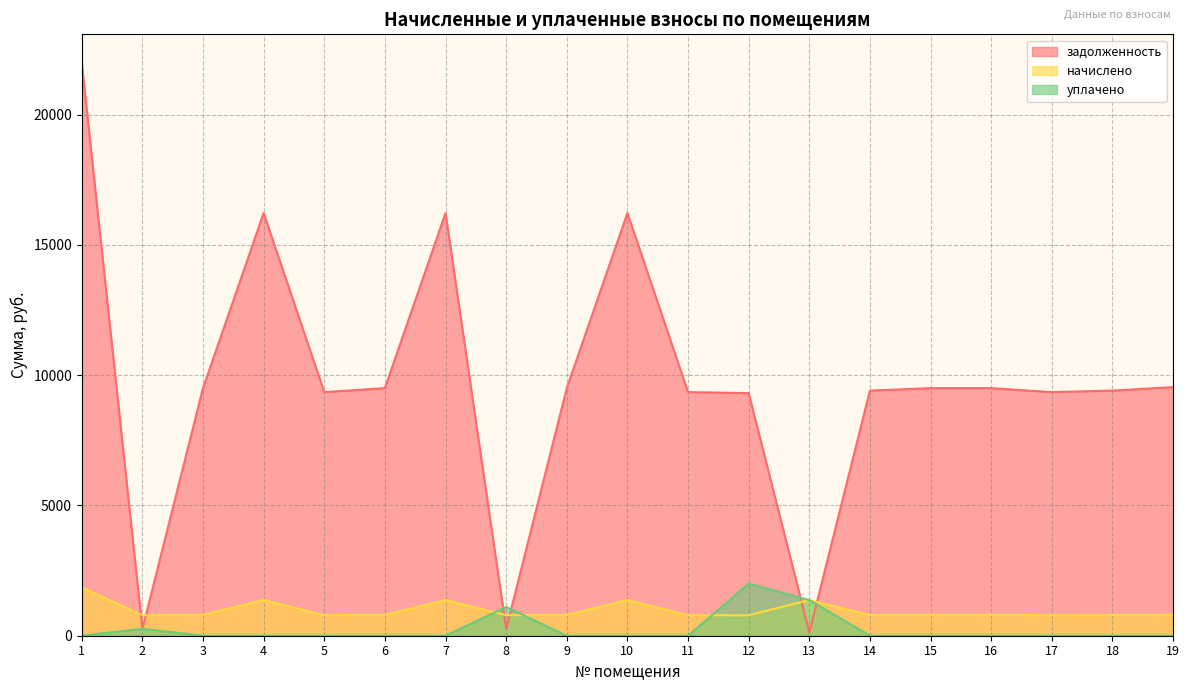

Between 11 and 13, which series saw the biggest shift?

задолженность